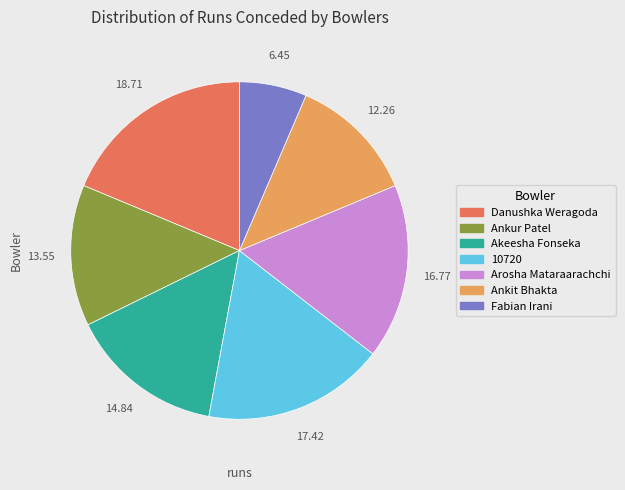

Which has a higher value, Ankit Bhakta or Akeesha Fonseka?

Akeesha Fonseka